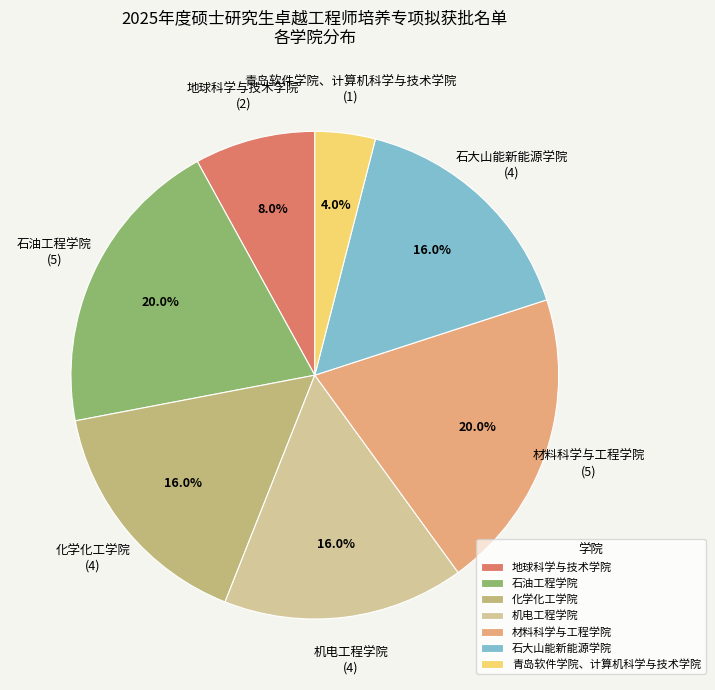

To the nearest percent, what is the difference between the largest and smallest slice percentages?

16%